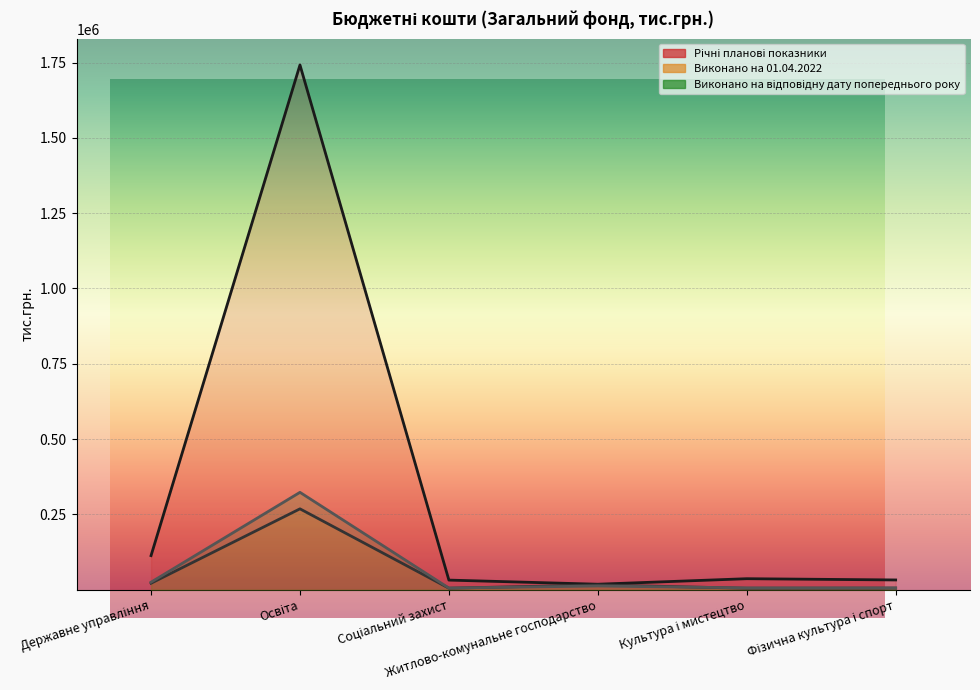

What is the sum of the Річні планові показники values at Державне управління and Фізична культура і спорт?

145701.4